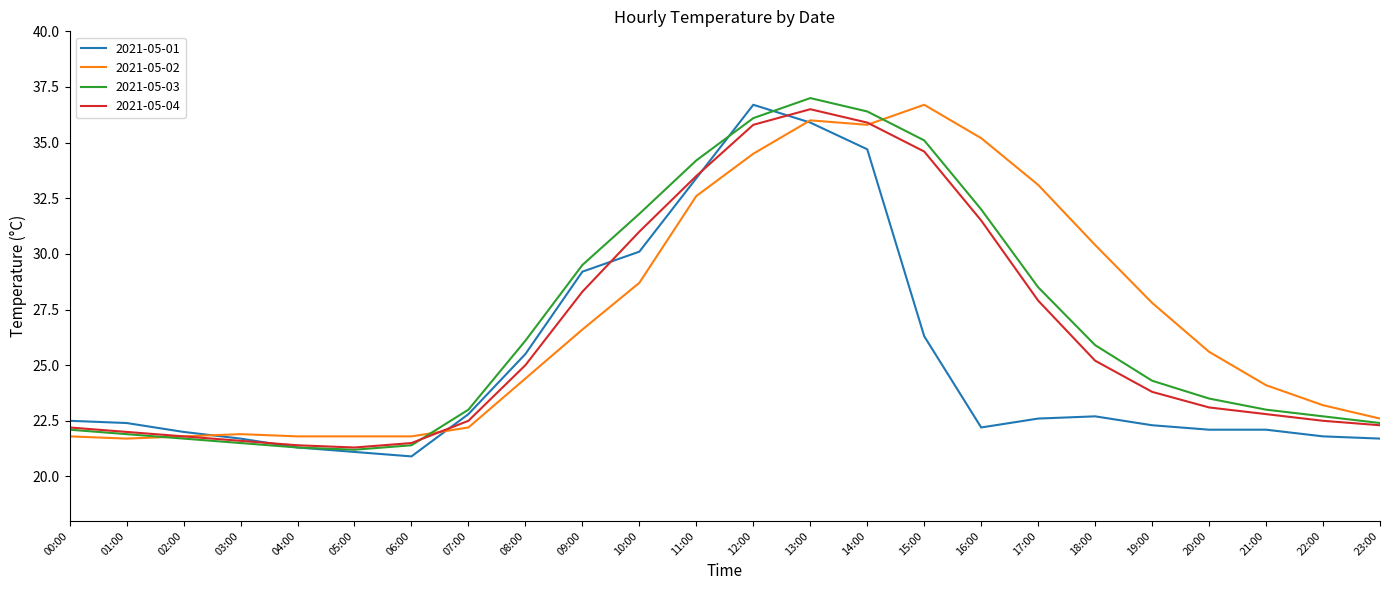

Reading left to right, transcribe all the data shown in this chart.

2021-05-01: 22.5	22.4	22.0	21.7	21.3	21.1	20.9	22.8	25.5	29.2	30.1	33.4	36.7	35.9	34.7	26.3	22.2	22.6	22.7	22.3	22.1	22.1	21.8	21.7
2021-05-02: 21.8	21.7	21.8	21.9	21.8	21.8	21.8	22.2	24.4	26.6	28.7	32.6	34.5	36.0	35.8	36.7	35.2	33.1	30.4	27.8	25.6	24.1	23.2	22.6
2021-05-03: 22.1	21.9	21.7	21.5	21.3	21.2	21.4	23.0	26.1	29.5	31.8	34.2	36.1	37.0	36.4	35.1	32.0	28.5	25.9	24.3	23.5	23.0	22.7	22.4
2021-05-04: 22.2	22.0	21.8	21.6	21.4	21.3	21.5	22.5	25.0	28.3	31.0	33.5	35.8	36.5	35.9	34.6	31.5	27.9	25.2	23.8	23.1	22.8	22.5	22.3